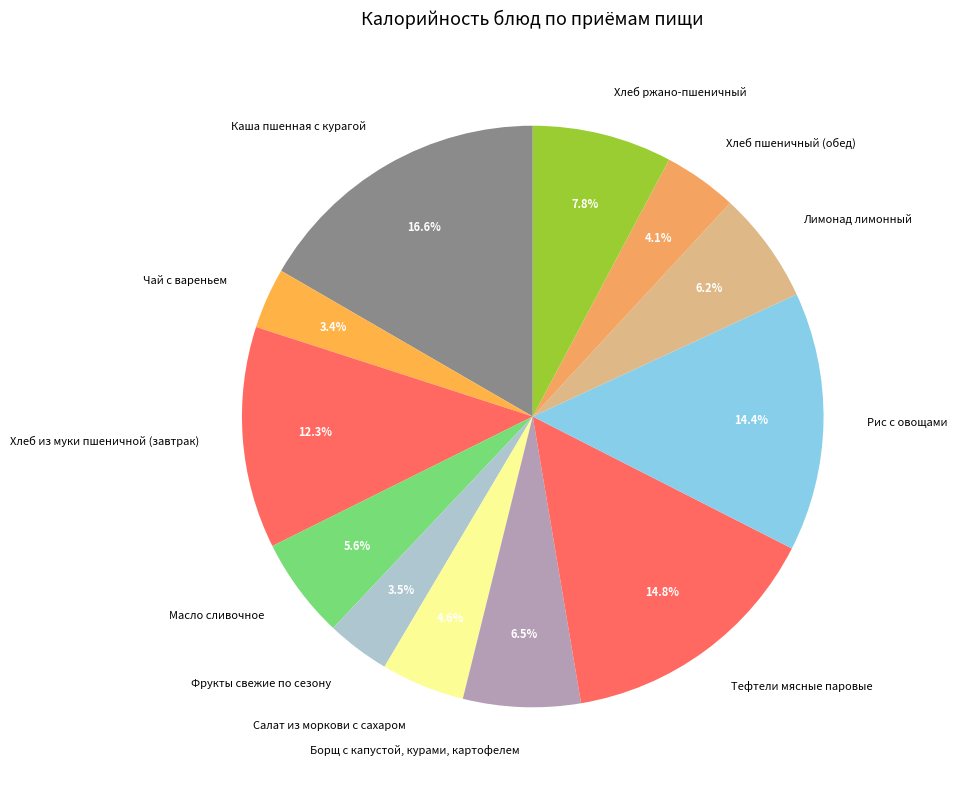

What percentage is the Масло сливочное slice, to the nearest percent?

6%